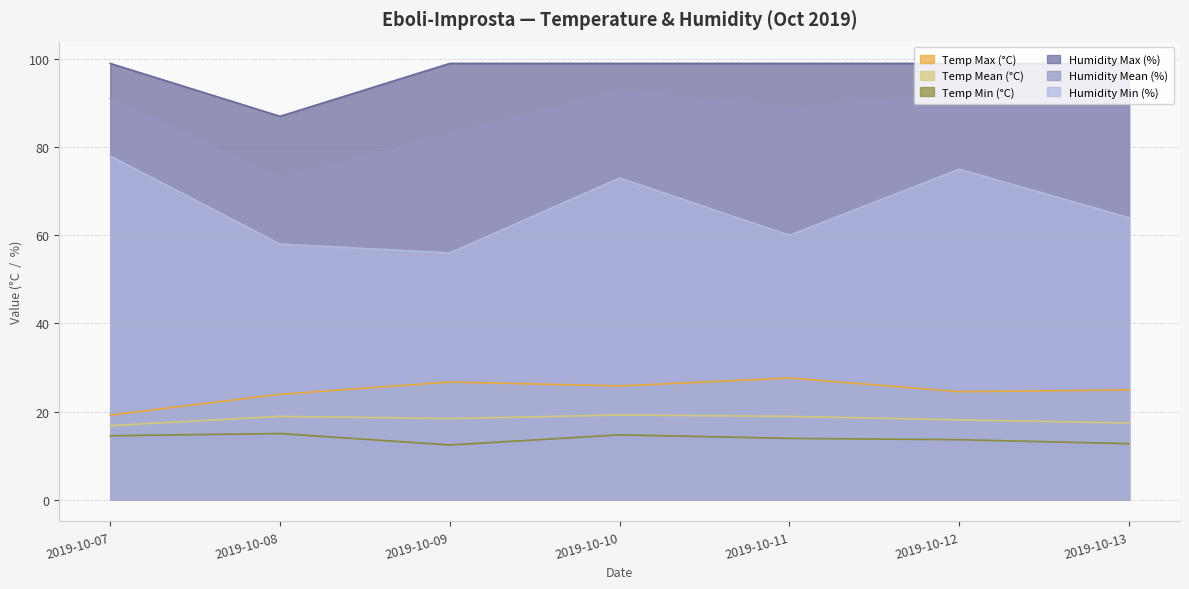

True or false: Temp Mean (°C) has a value of 18.1 at 2019-10-12.

True